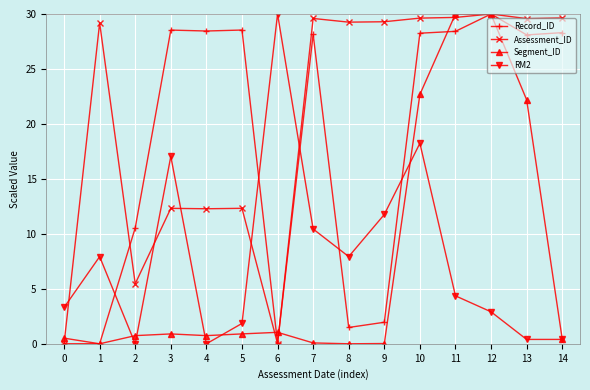

What is the total value across all series at 8?

38.7